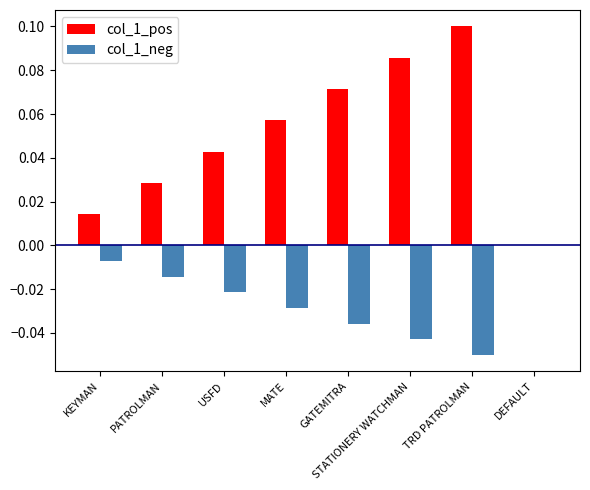

Where is col_1_pos nearest to the value 0?

DEFAULT